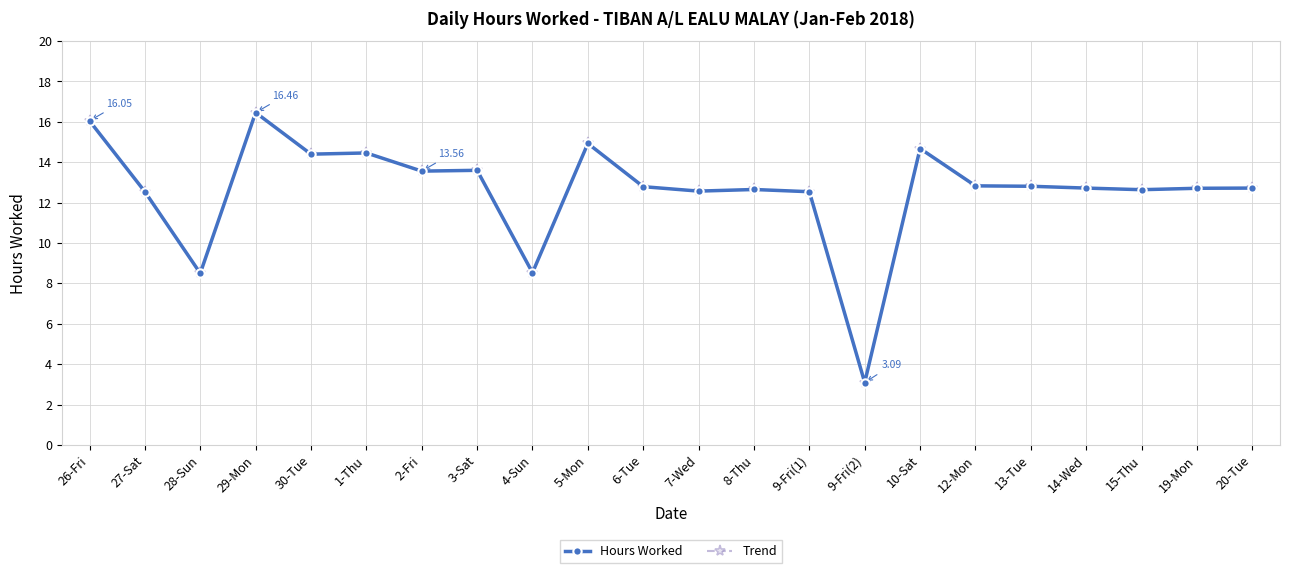

Is this an area chart (filled region under the line)?

No